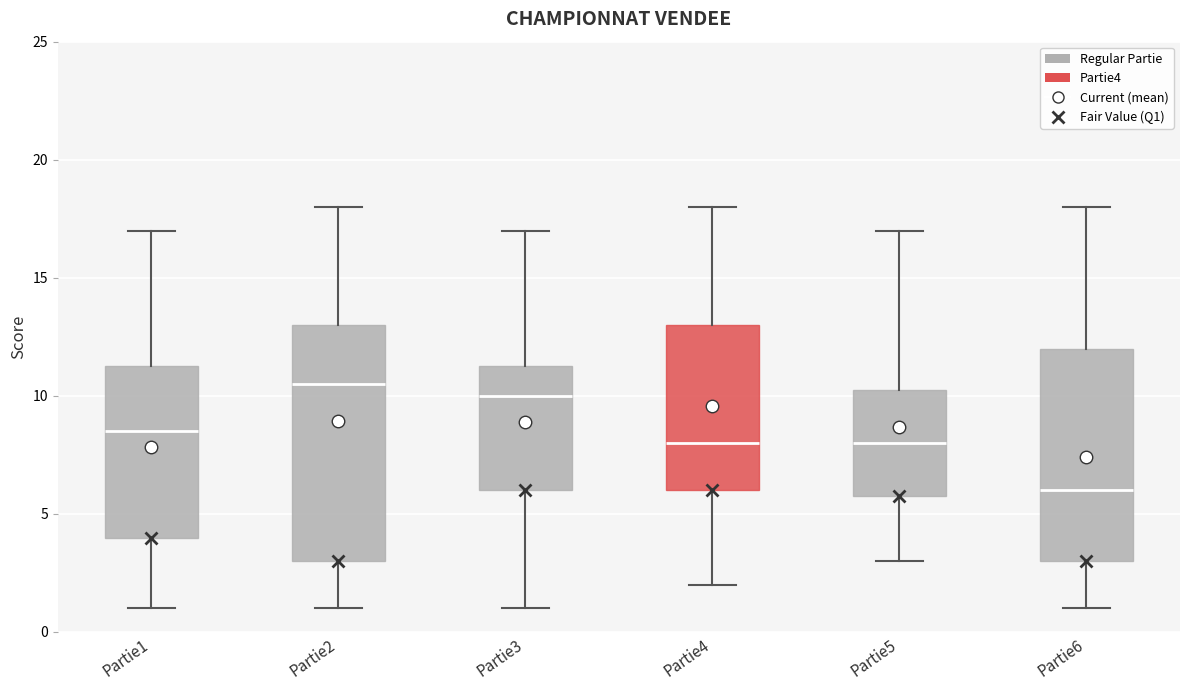

Which box is the tallest, from its lower edge to its upper edge?

Partie2